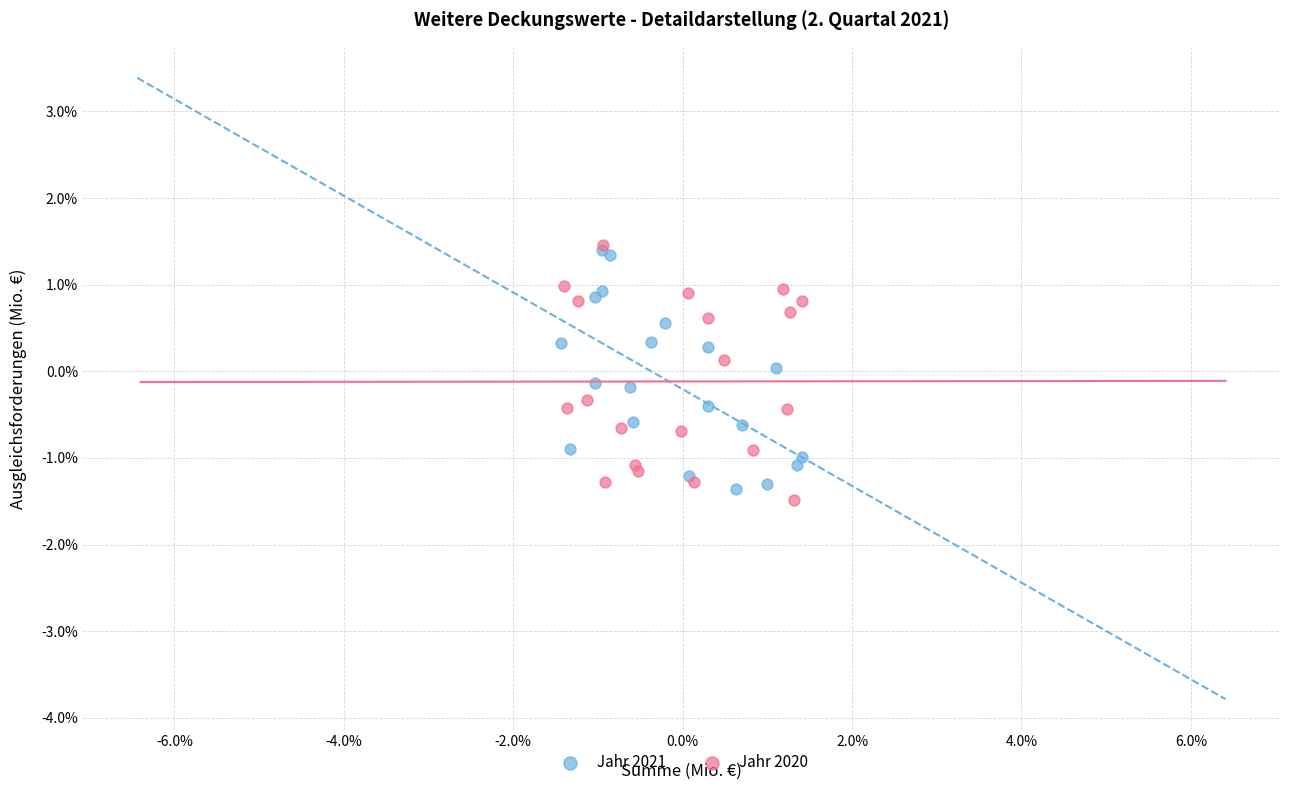

What are all the series names shown in the legend?

Jahr 2021, Jahr 2020